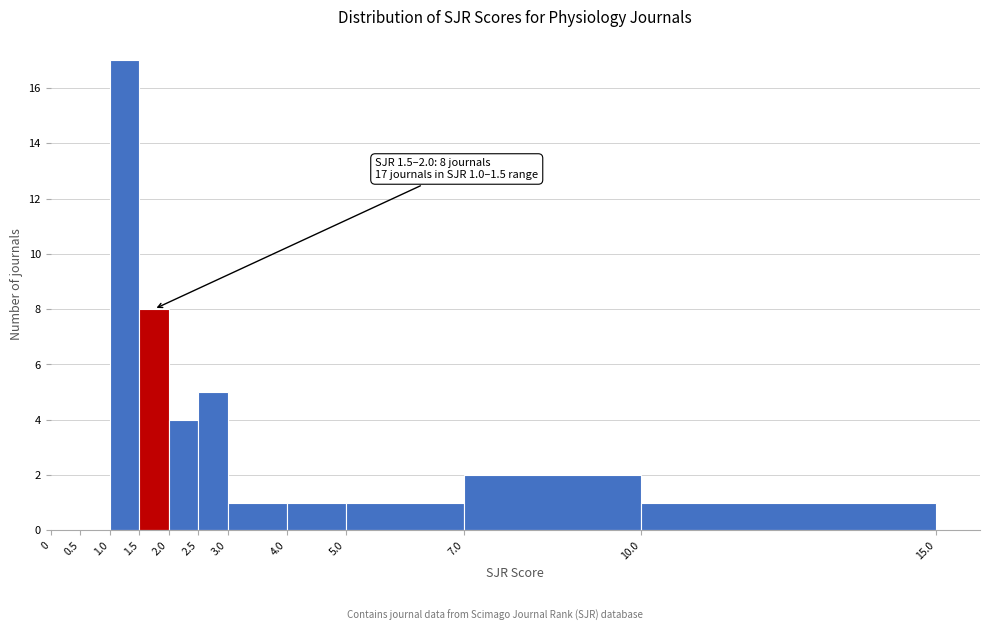

Which range on the x-axis has the tallest bar?

1.0 to 1.5